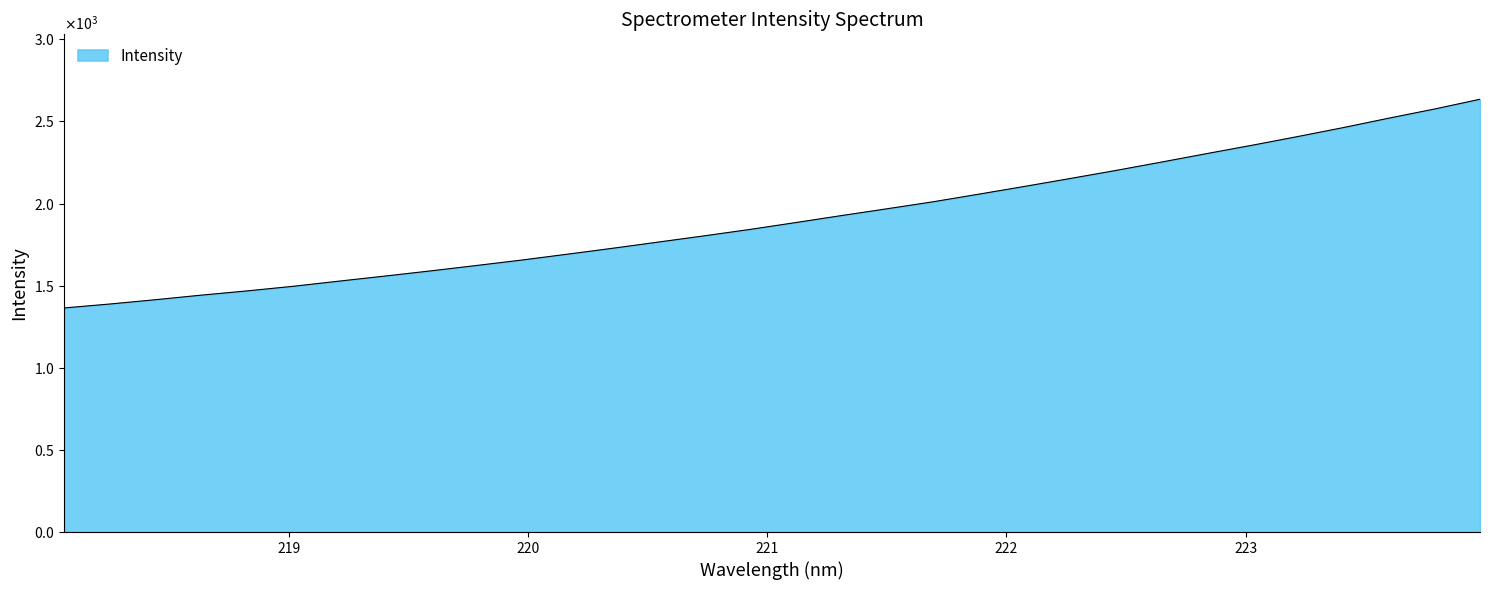

Does the chart display data point markers on the line(s)?

No